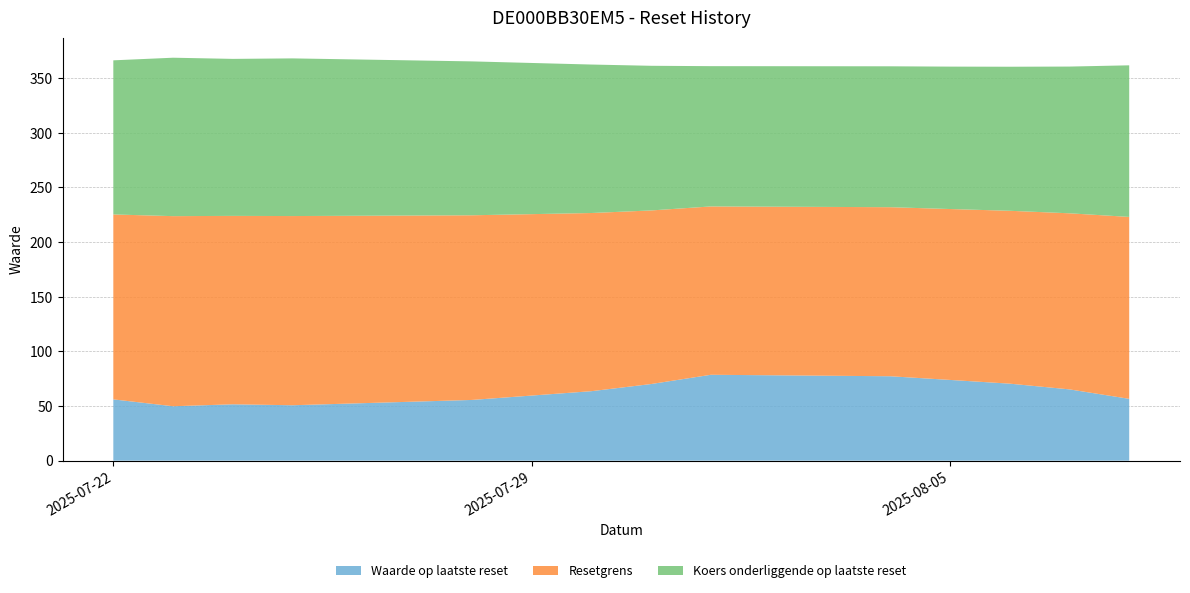

Reading right to left, extract all data points from this chart.

Waarde op laatste reset: 56.6	65.2	70.5	73.9	77.2	78.6	70.1	63.6	55.6	50.7	51.6	49.8	56.1
Resetgrens: 166.4	161.1	158.2	156.4	154.7	154.0	158.8	163.0	169.0	173.1	172.4	173.9	169.2
Koers onderliggende op laatste reset: 138.7	134.2	131.8	130.3	128.9	128.3	132.3	135.8	140.8	144.2	143.7	144.9	141.0